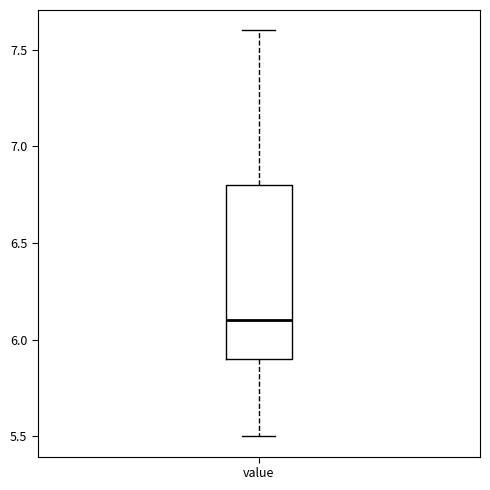

Transcribe this box plot: give where the median line is, the range the box spans, and where the two whiskers end, as read against the y-axis. The values are not printed on the chart, so give them approximately, as read against the axis.

median 6.1, box 5.9 to 6.8, whiskers 5.5 to 7.6